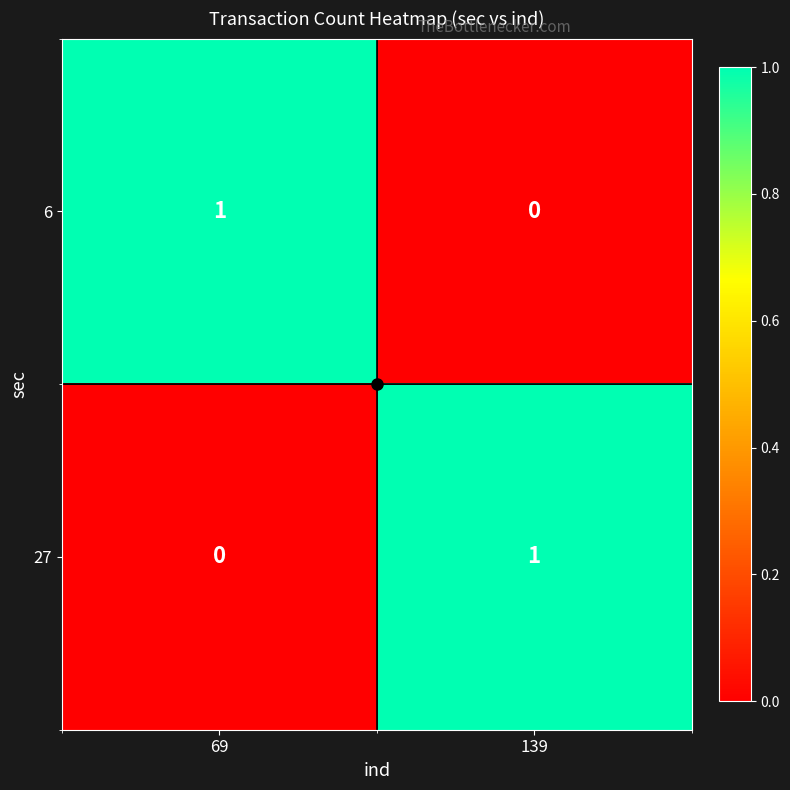

The 27 series shows 1 at 139. True or false?

True